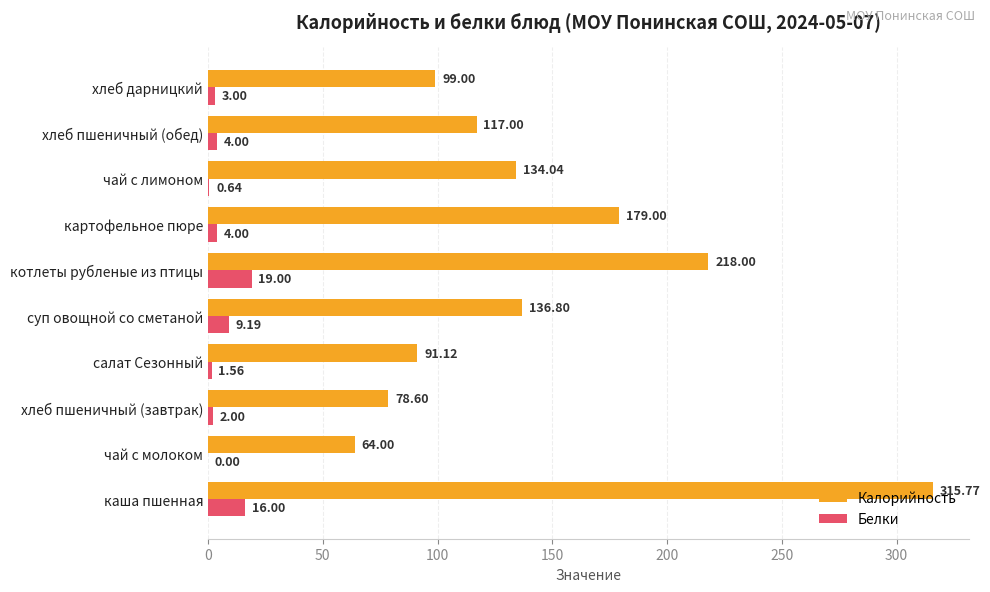

Which series changed the most between чай с молоком and котлеты рубленые из птицы?

Калорийность